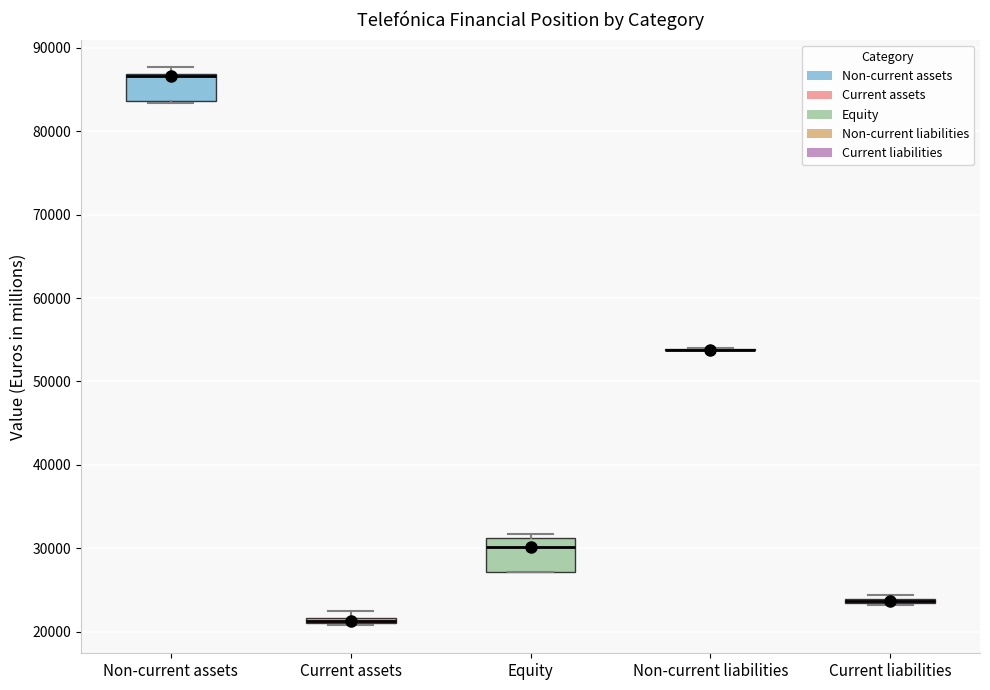

Where is the lower edge of the box for Current assets on the y-axis? The values are not printed on the chart, so give them approximately, as read against the axis.

21000